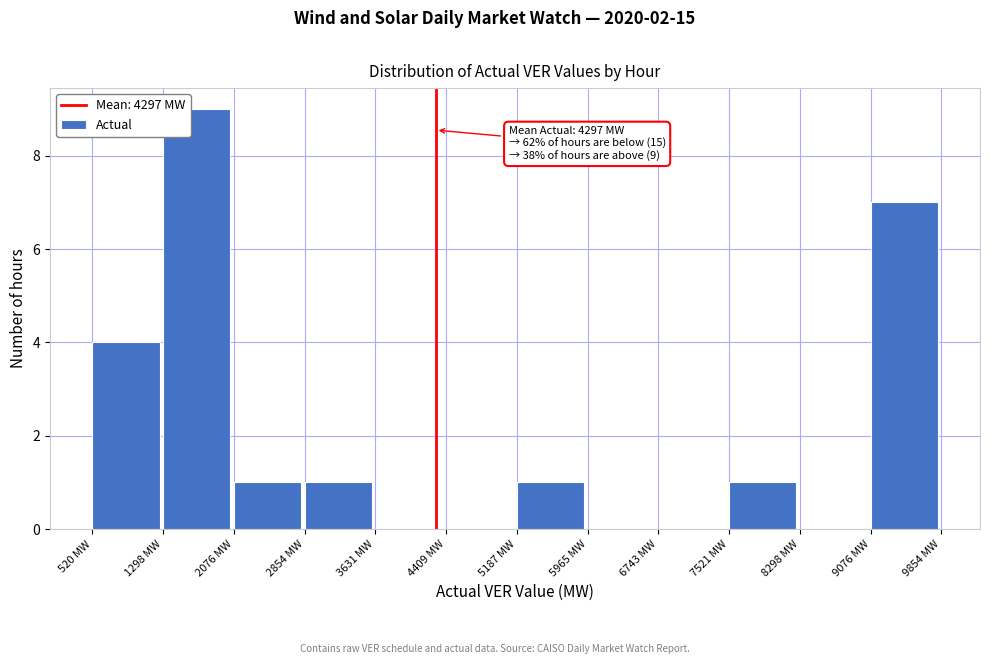

Over which range of the x-axis is the bar tallest?

1300 to 2100